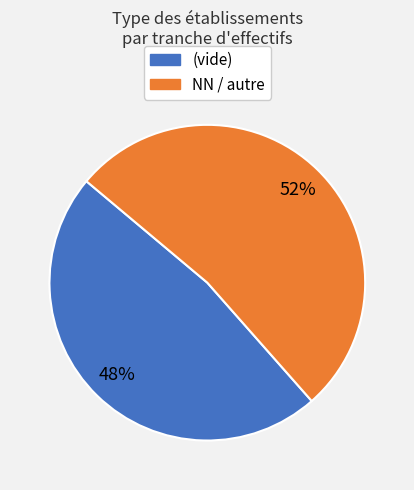

Does any single category account for the majority?

Yes